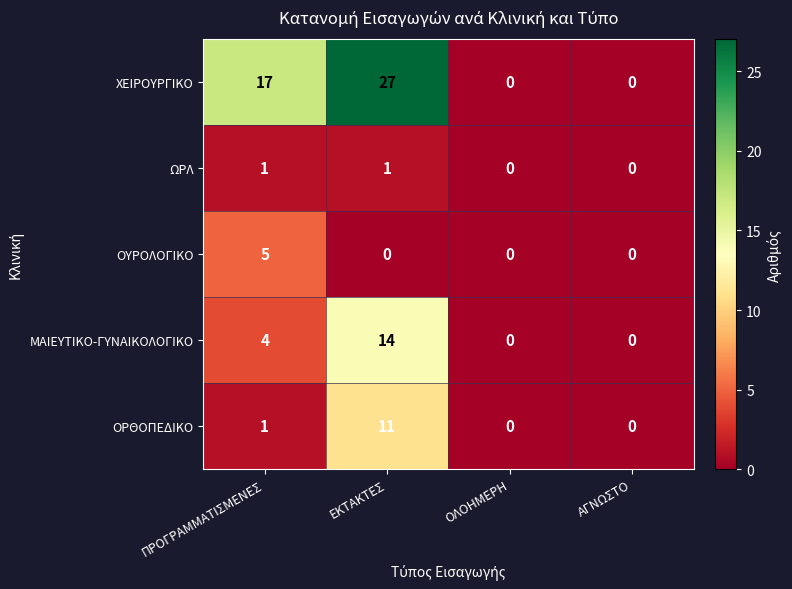

At how many categories does at least one series exceed 13?

2